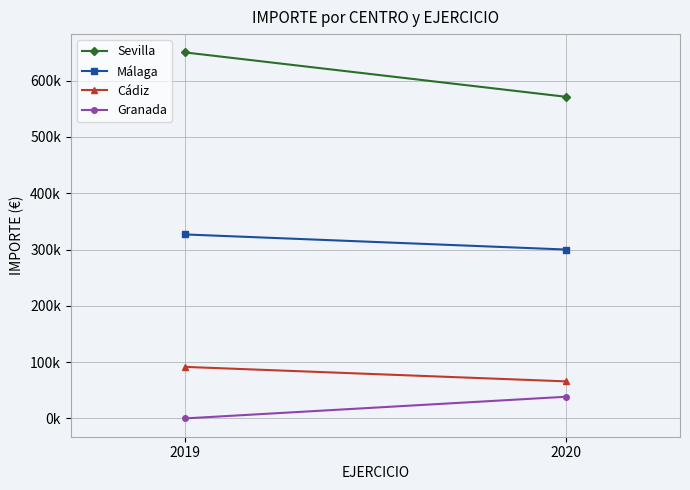

What is the average value of the Málaga series?

313382.0